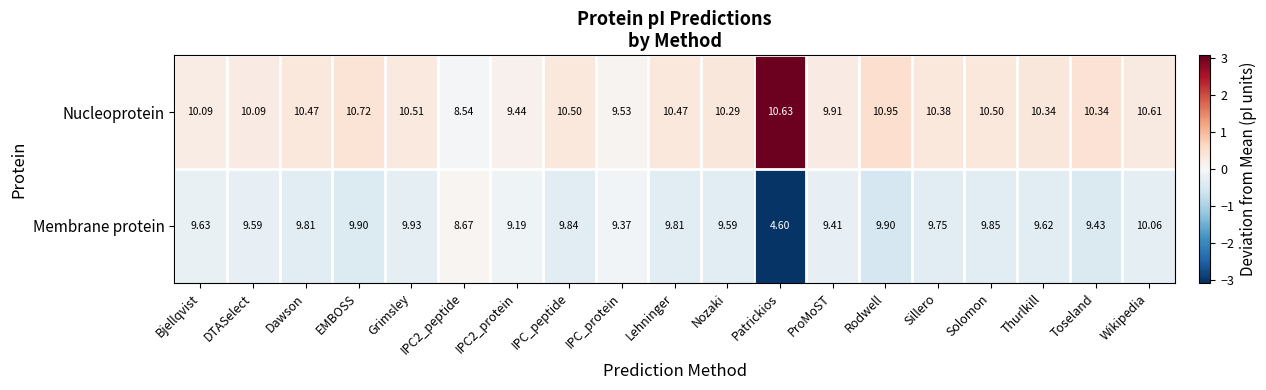

At which label does Membrane protein reach its minimum?

Patrickios